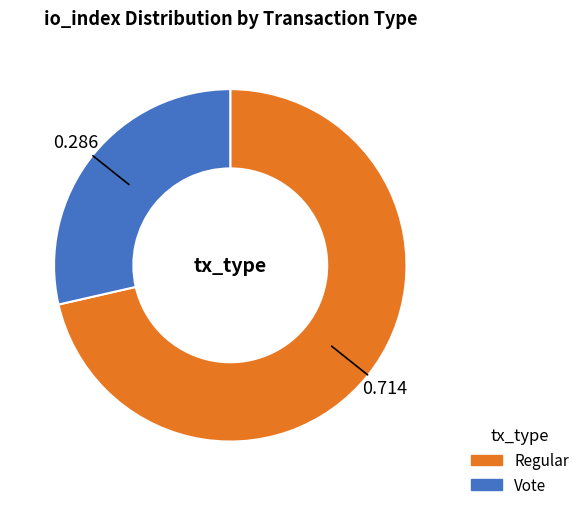

Rank the categories by value from highest to lowest.

Regular, Vote